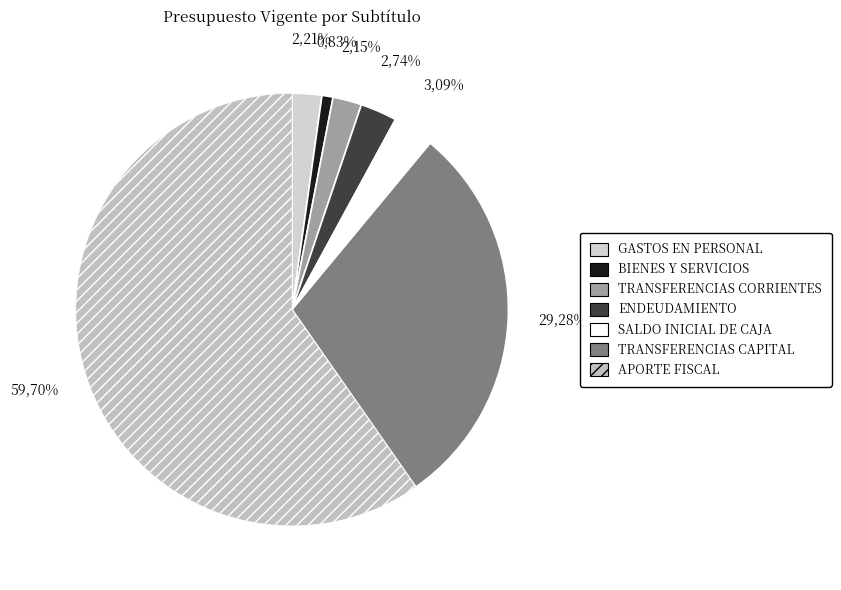

To the nearest percent, what is the difference between the APORTE FISCAL and SALDO INICIAL DE CAJA slice percentages?

57%